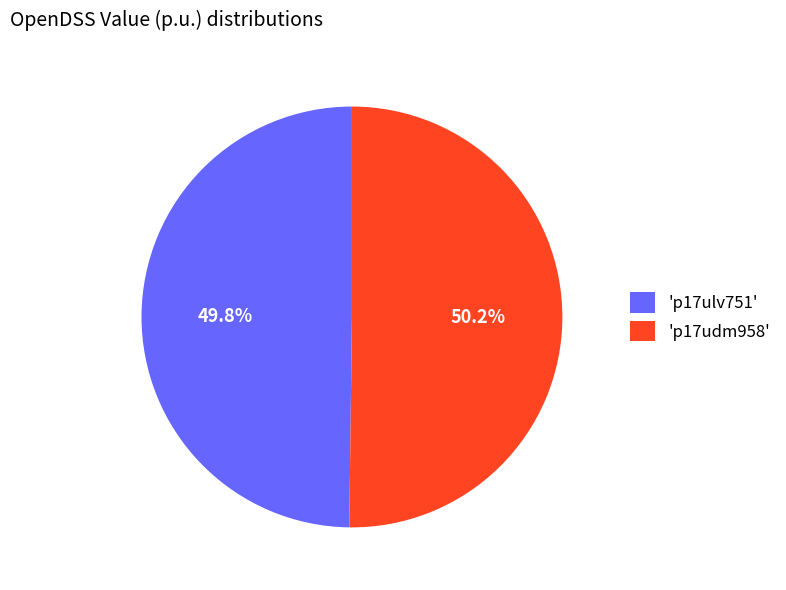

Does any single category account for the majority?

Yes